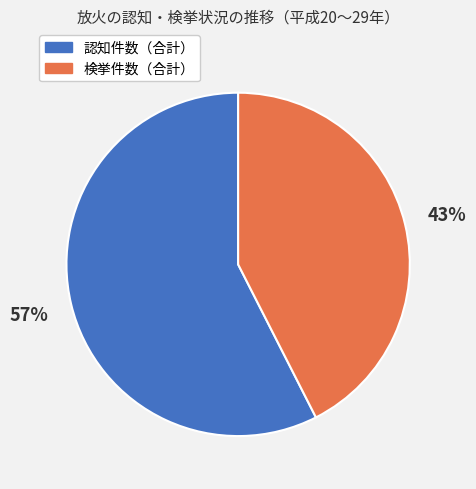

Which slice is the largest?

認知件数（合計）